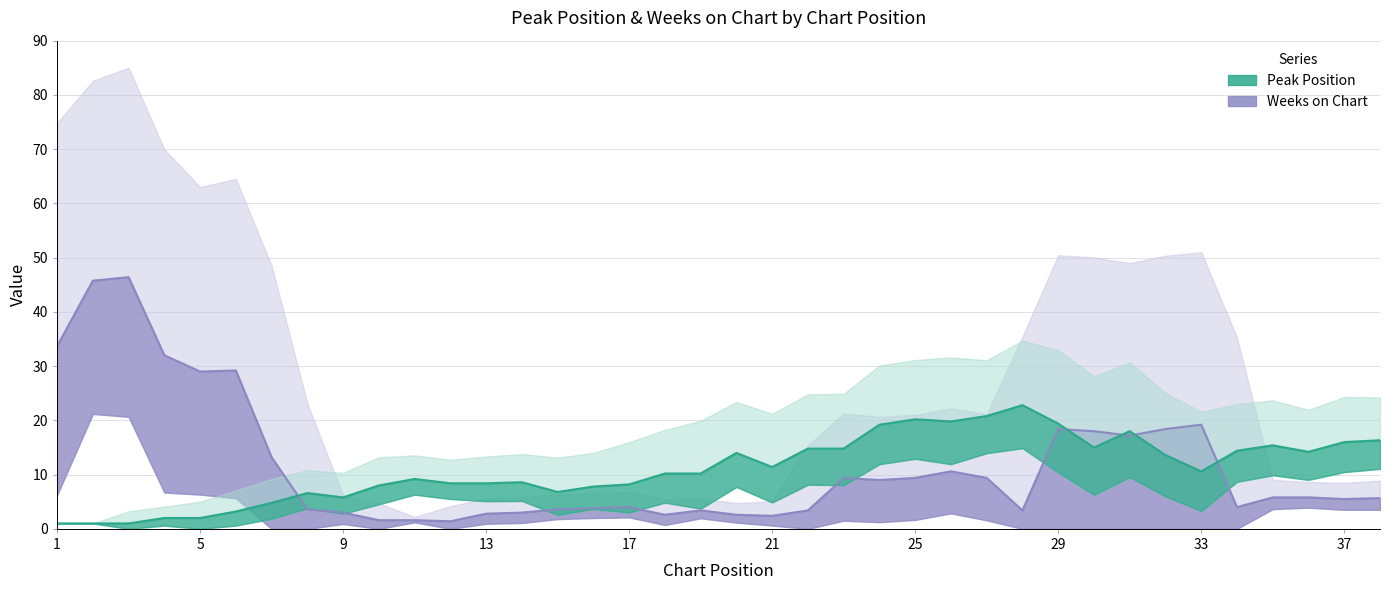

What is the difference between the maximum and minimum values in the Weeks on Chart series?

45.0